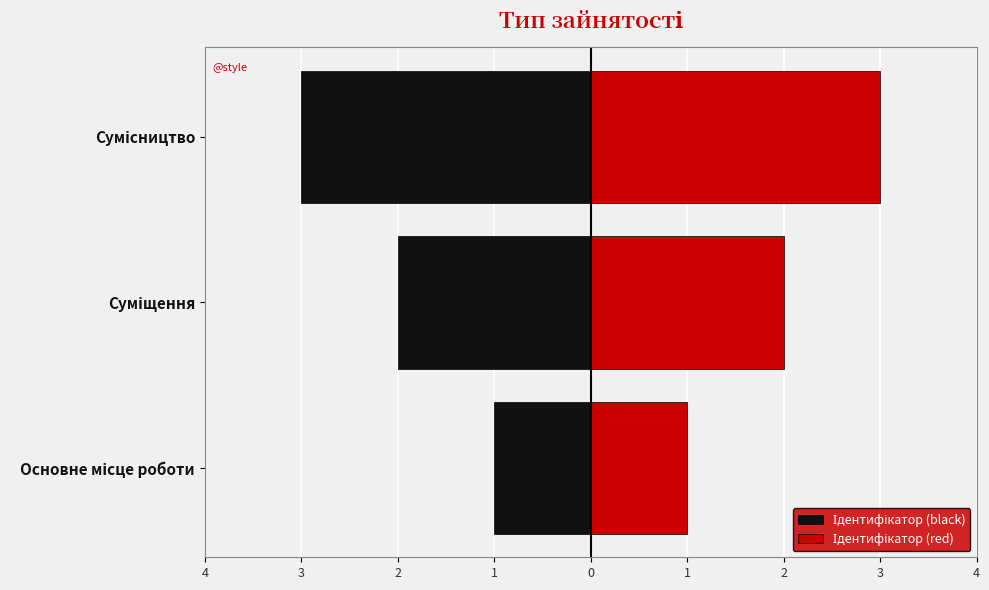

Is the value of Ідентифікатор (black) at 4 greater than the value of Ідентифікатор (red) at 3?

No